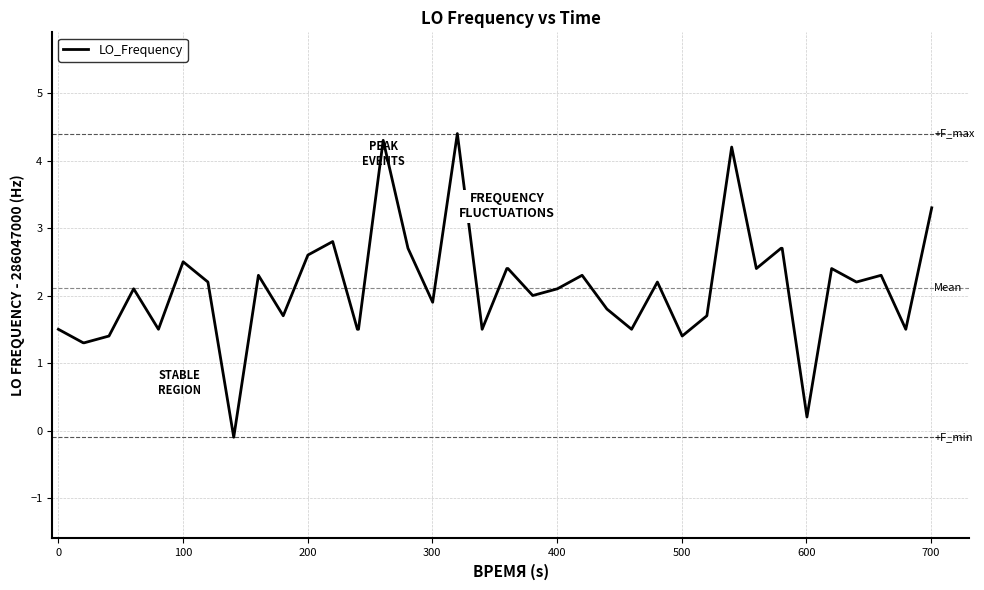

What is the maximum value shown in the chart?

4.4